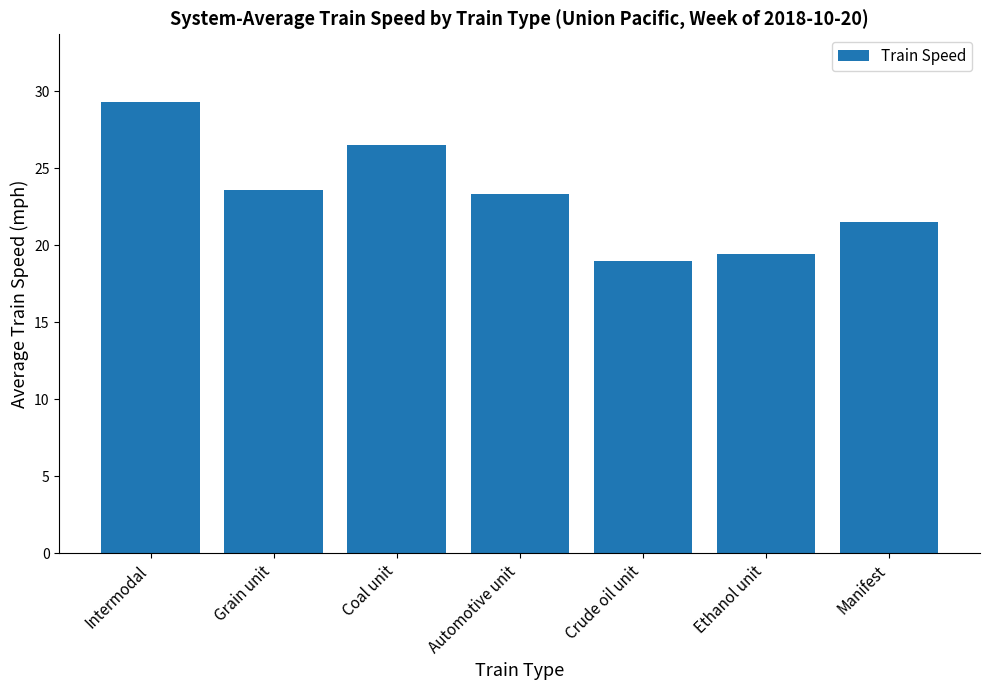

How many data points are less than 23?

3